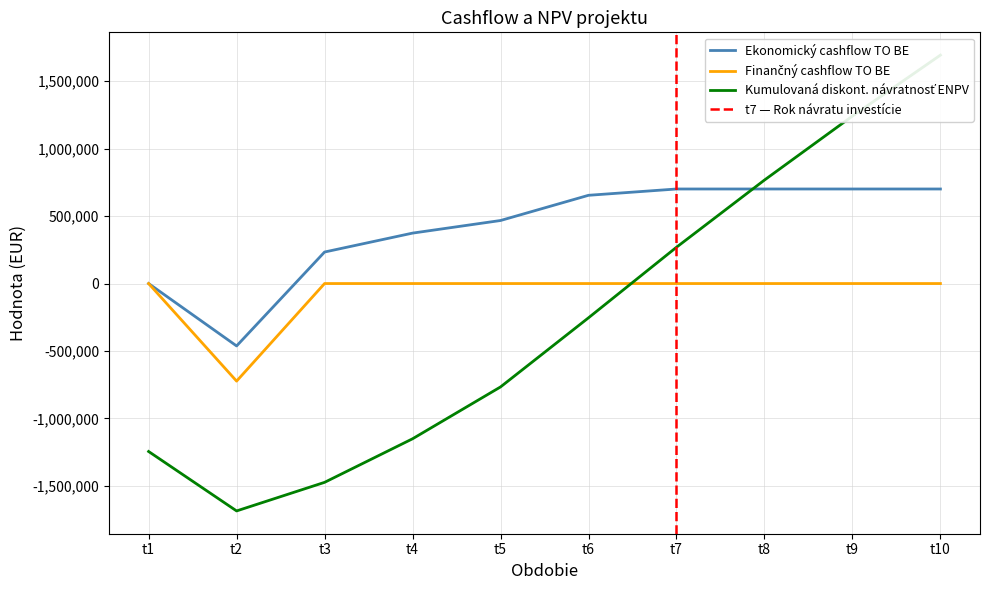

The Kumulovaná diskont. návratnosť ENPV series shows 767163.8 at t8. True or false?

True